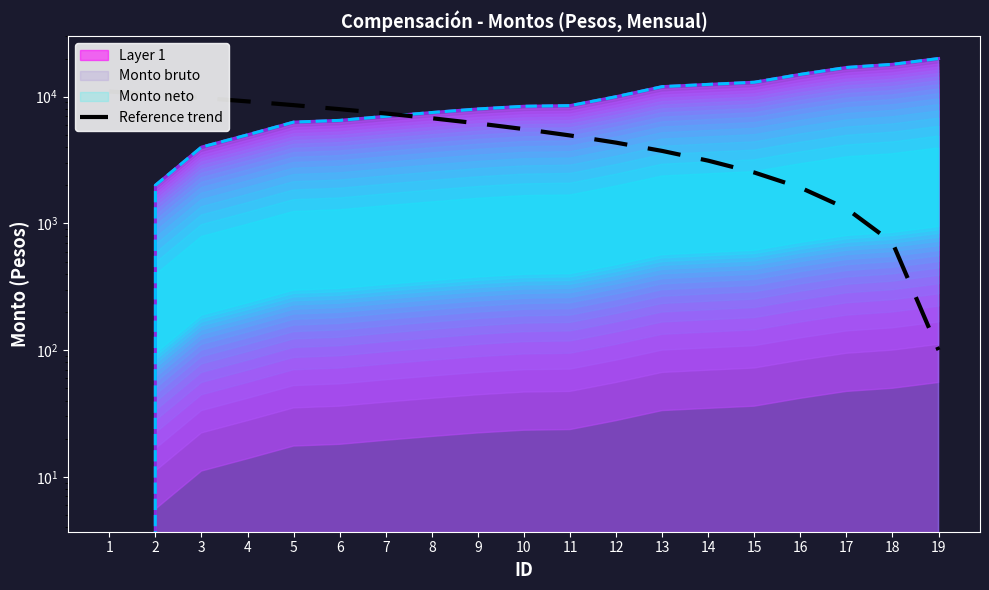

The chart shows a value of 1311.1 at 17. True or false?

True